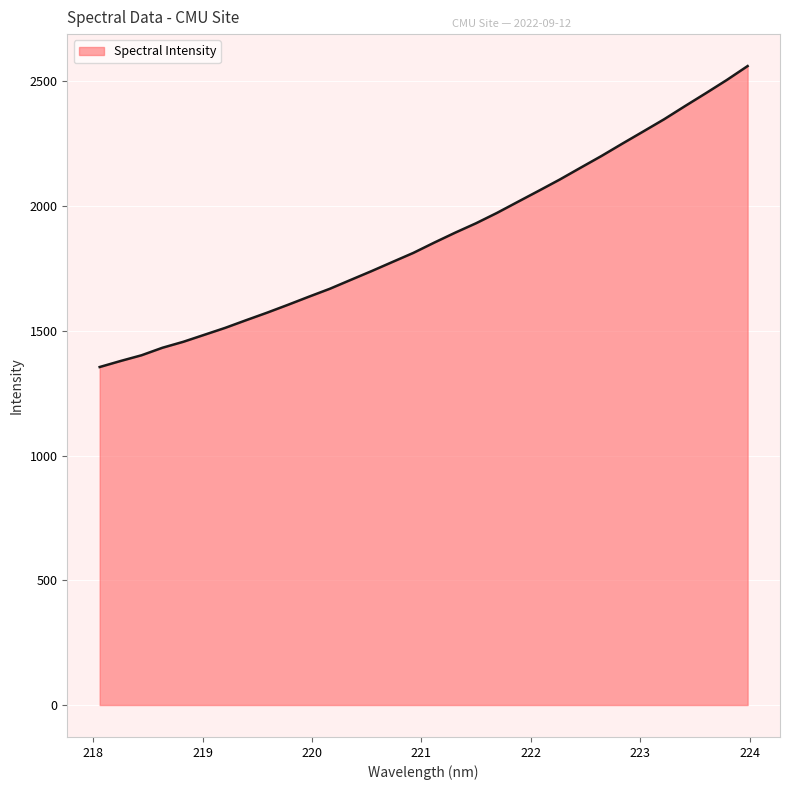

What is the difference between the maximum and minimum values?

1206.4